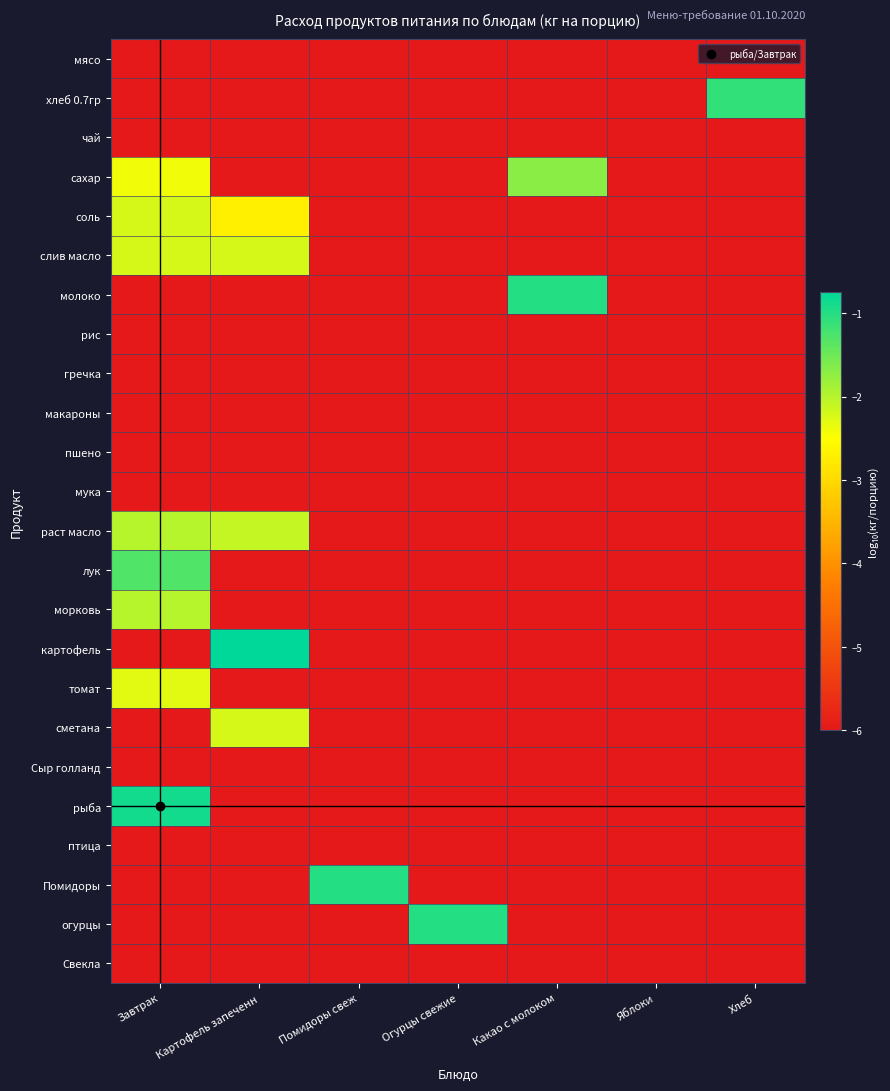

At Помидоры свеж, list the series in order from largest to smallest.

Помидоры, мясо, хлеб 0.7гр, чай, сахар, соль, слив масло, молоко, рис, гречка, макароны, пшено, мука, раст масло, лук, морковь, картофель, томат, сметана, Сыр голланд, рыба, птица, огурцы, Свекла